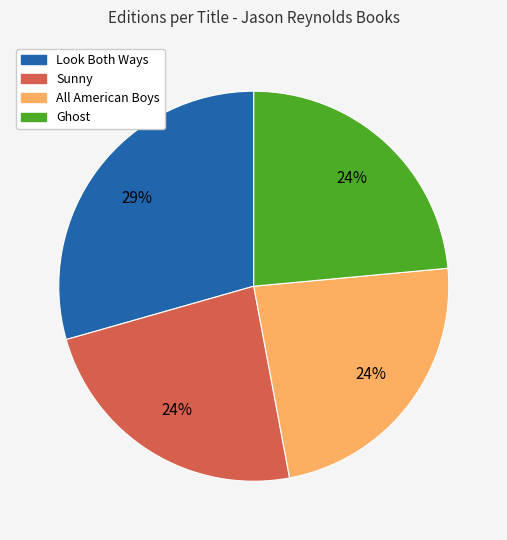

Combined, do Ghost and All American Boys account for over 50%?

No